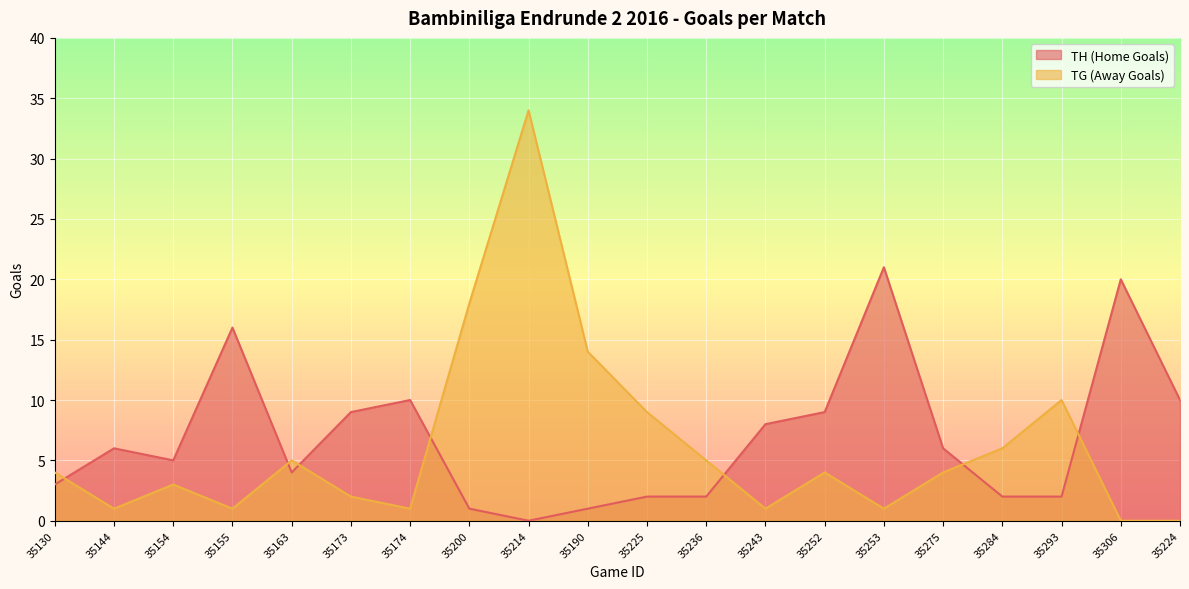

What are all the series names shown in the legend?

TH (Home Goals), TG (Away Goals)